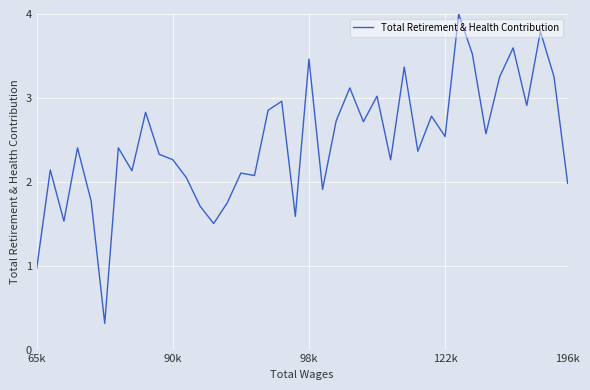

What is the minimum value shown in the chart?

0.3